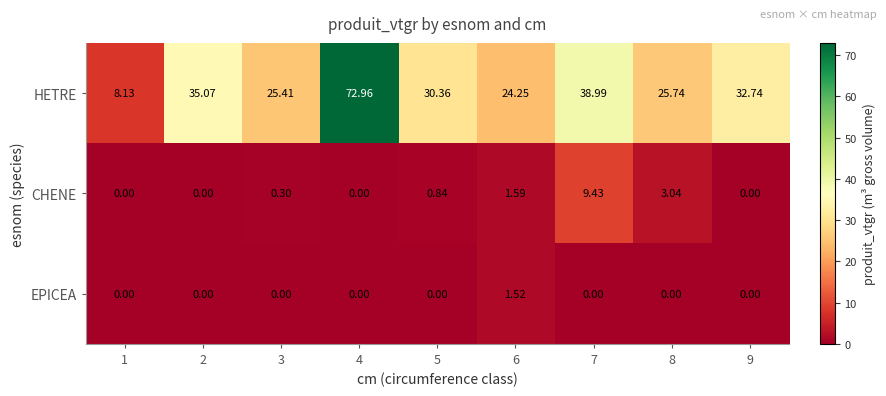

Is the value of HETRE at 5 greater than the value of EPICEA at 1?

Yes